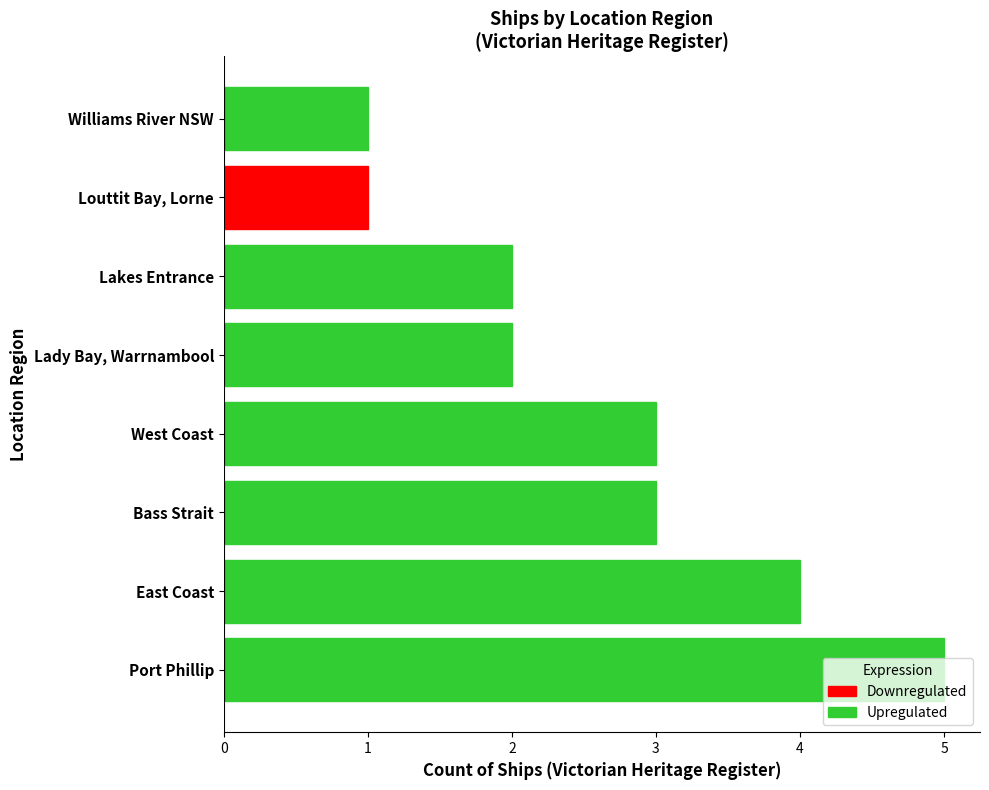

Count the Upregulated values in the range 2 to 4.

5